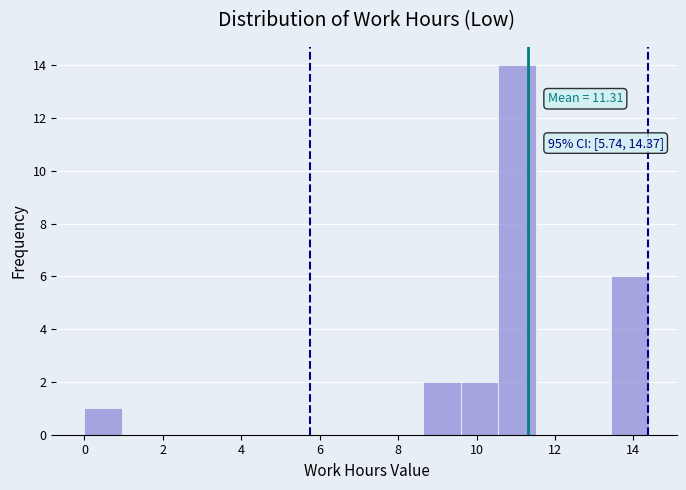

Which range on the x-axis has the tallest bar?

10.6 to 11.6